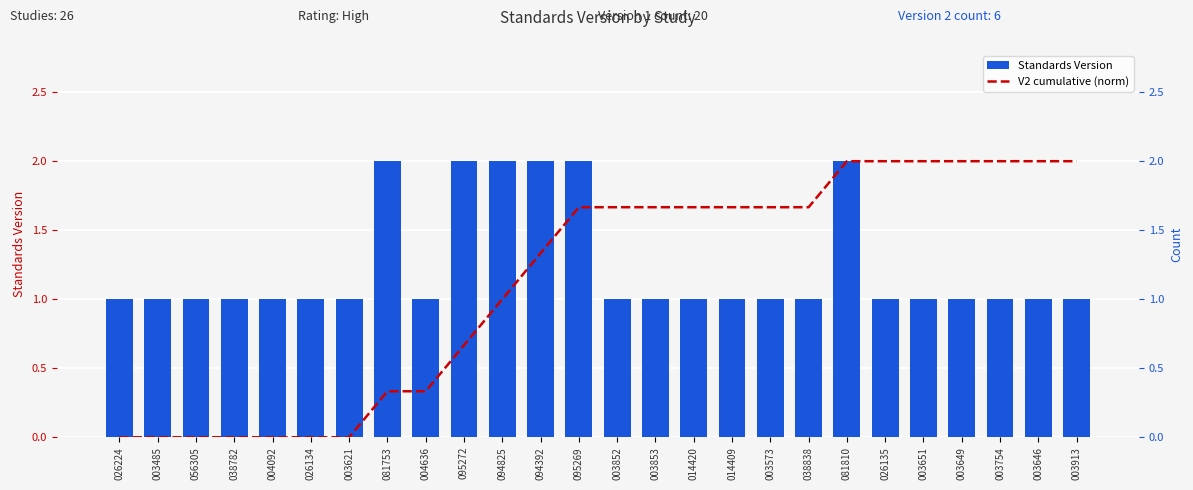

The Standards Version series shows 0.3 at 026135. True or false?

False